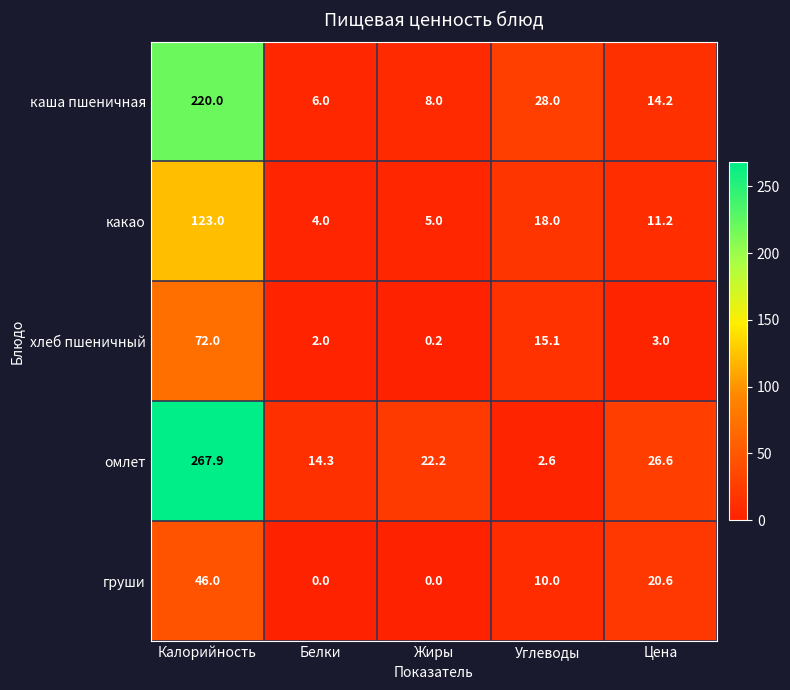

Reading left to right, what are all the values shown in this chart?

каша пшеничная: Калорийность=220.0	Белки=6.0	Жиры=8.0	Углеводы=28.0	Цена=14.2
какао: Калорийность=123.0	Белки=4.0	Жиры=5.0	Углеводы=18.0	Цена=11.2
хлеб пшеничный: Калорийность=72.0	Белки=2.0	Жиры=0.2	Углеводы=15.1	Цена=3.0
омлет: Калорийность=267.9	Белки=14.3	Жиры=22.2	Углеводы=2.6	Цена=26.6
груши: Калорийность=46.0	Белки=0.0	Жиры=0.0	Углеводы=10.0	Цена=20.6